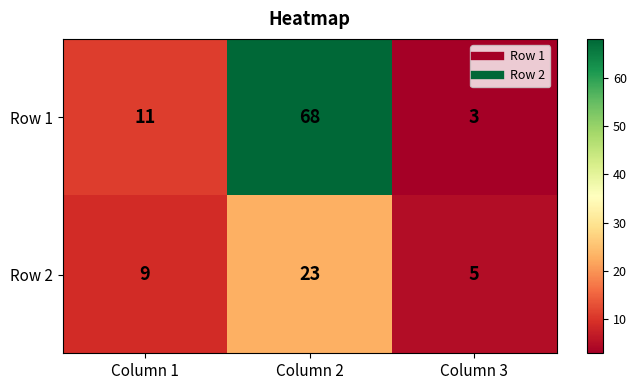

What is the maximum value shown in the chart?

68